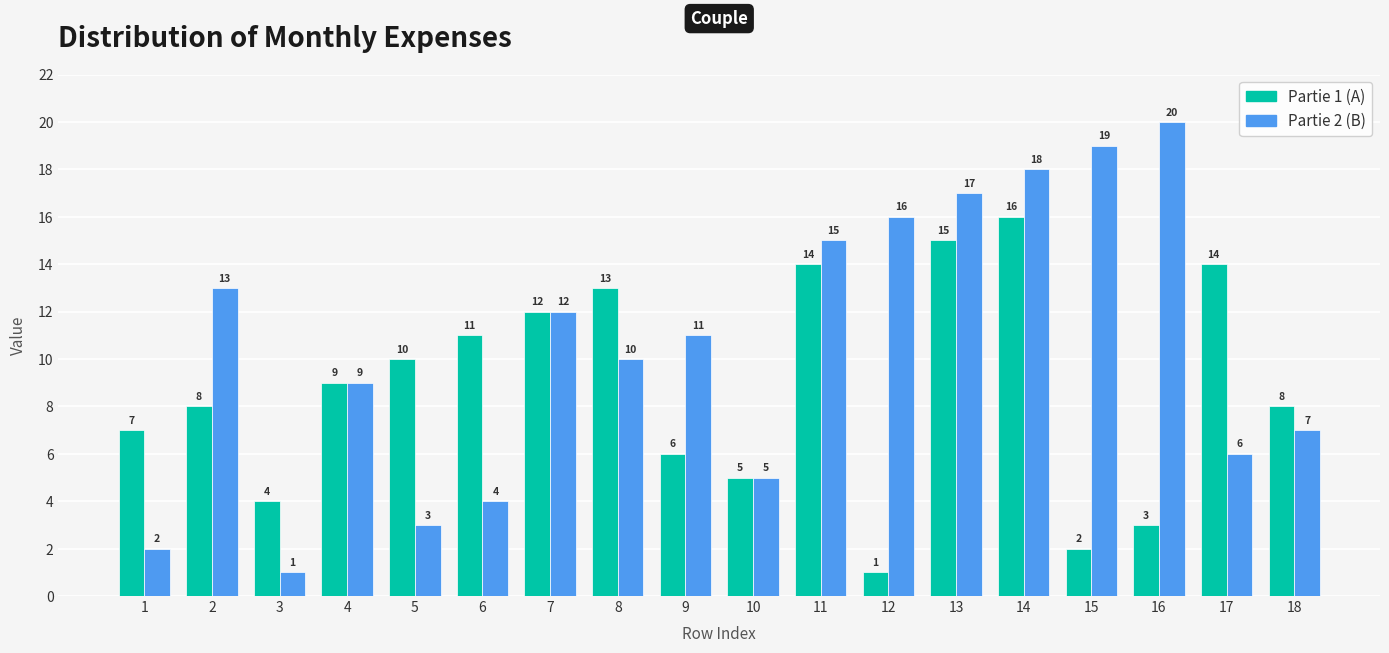

How many data points does each series have?

18